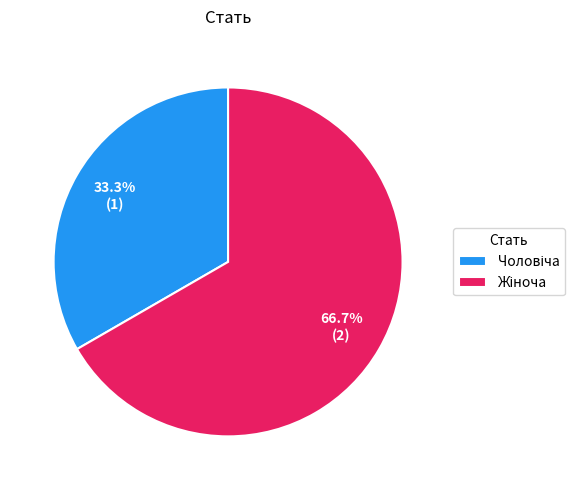

Is there a majority slice in this chart?

Yes